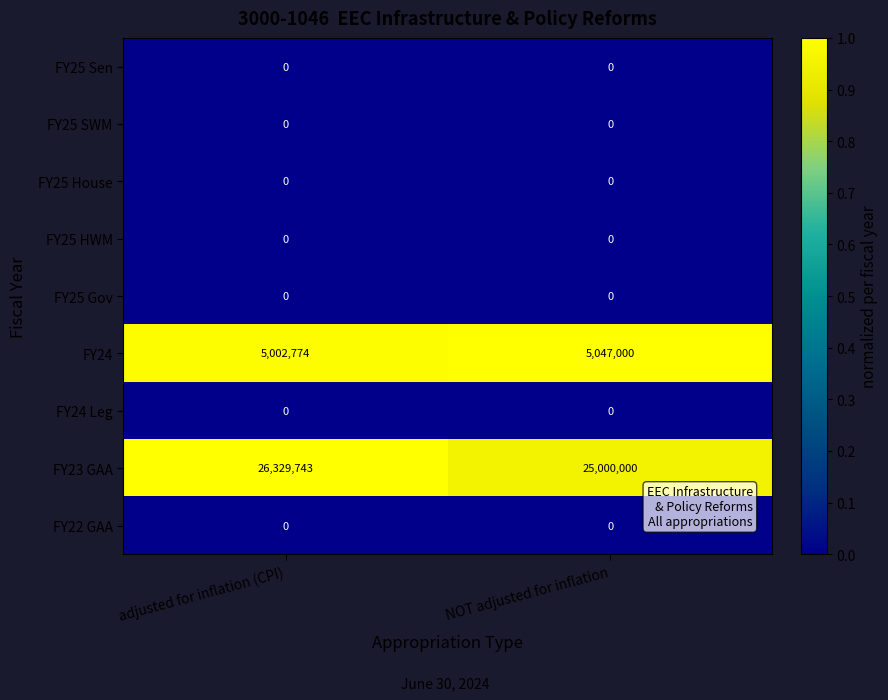

At which category does the chart reach its peak across all series?

adjusted for inflation (CPI)